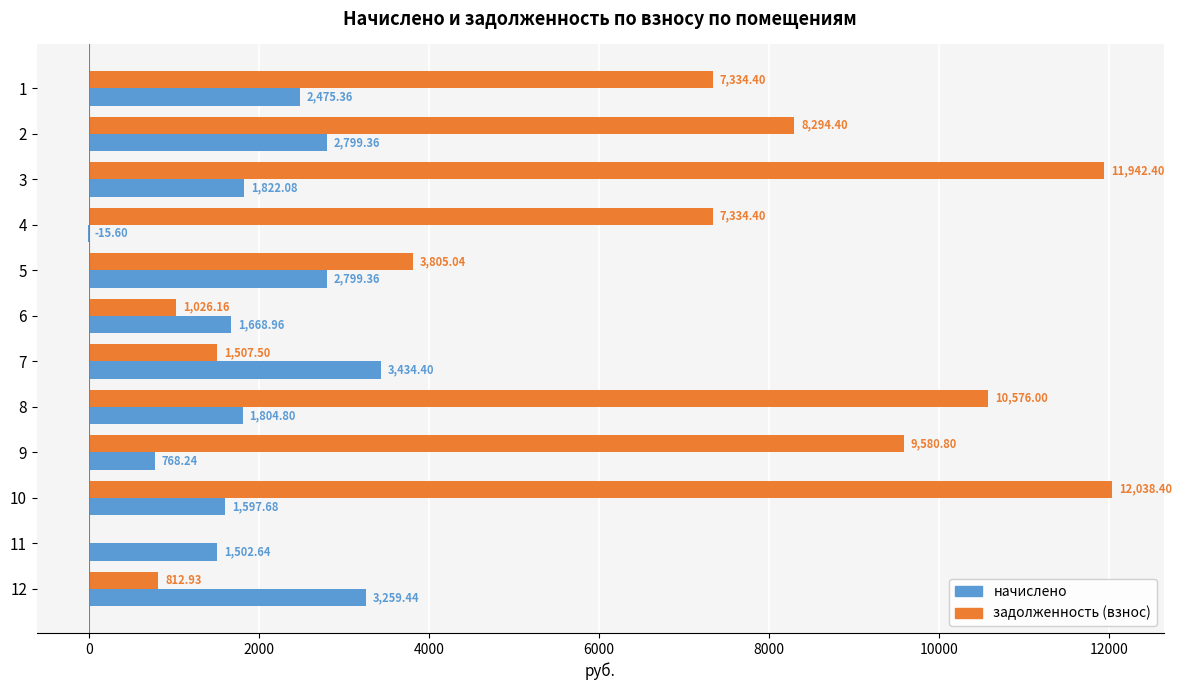

What is the highest value of the начислено series?

3434.4